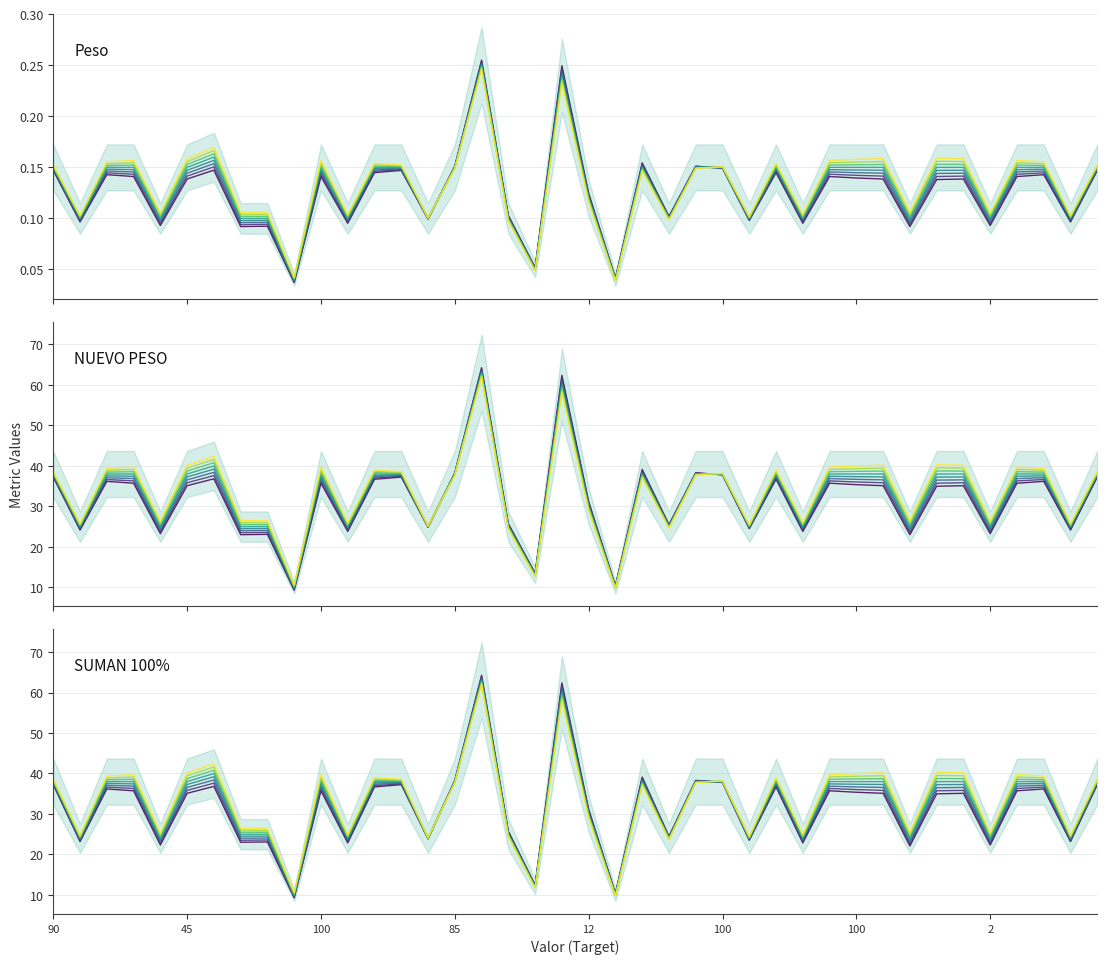

True or false: NUEVO PESO scenario 1 has a value of 13.4 at 85.

False